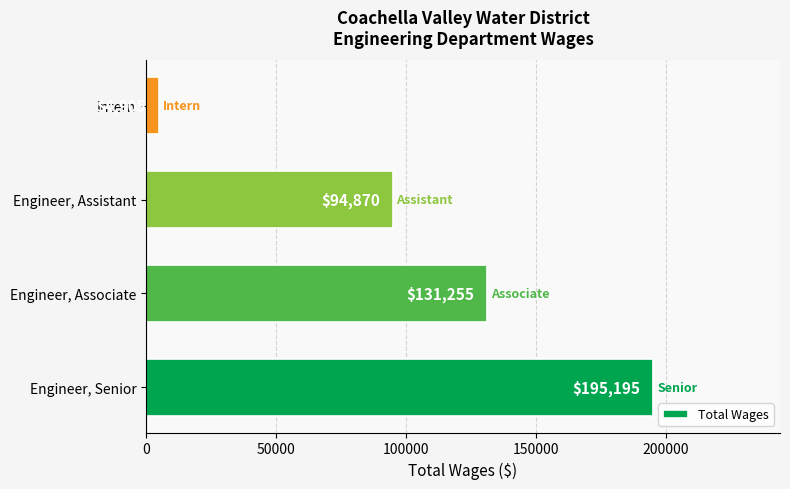

List the labels in order of value, smallest first.

Intern, Engineer, Assistant, Engineer, Associate, Engineer, Senior